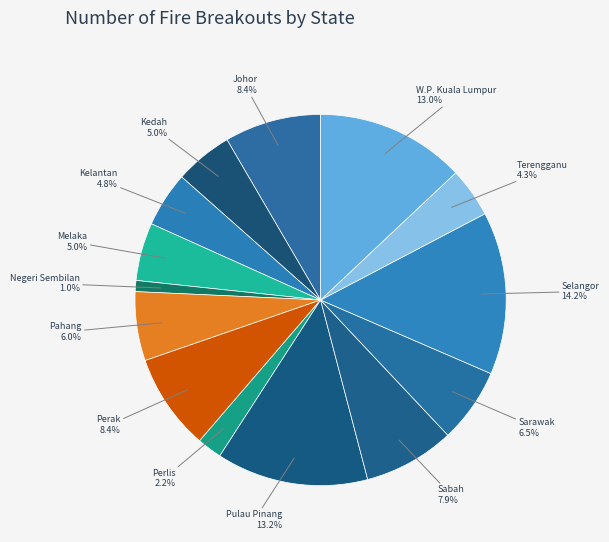

Which category has the biggest portion of the pie?

Selangor